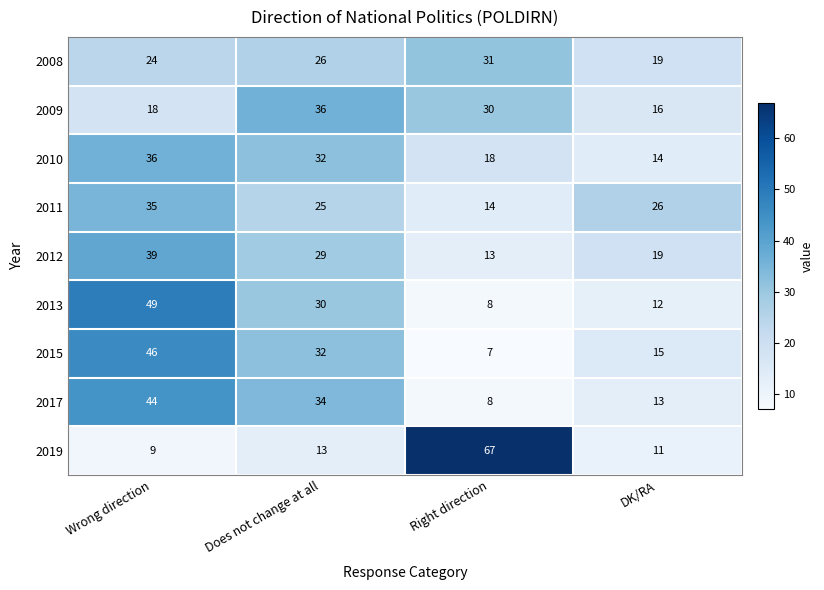

What is the total value across all series at Right direction?

196